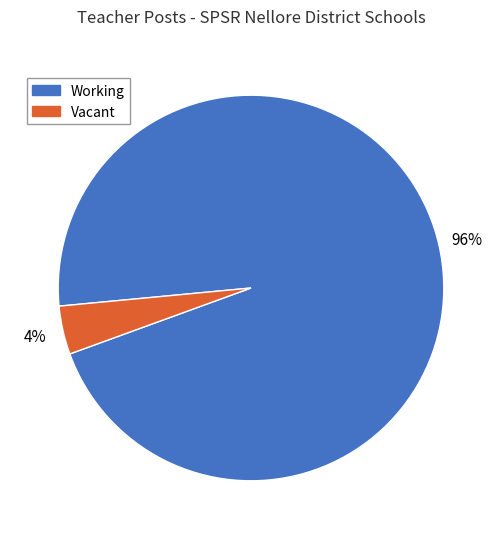

To the nearest percent, what portion does Working represent?

96%